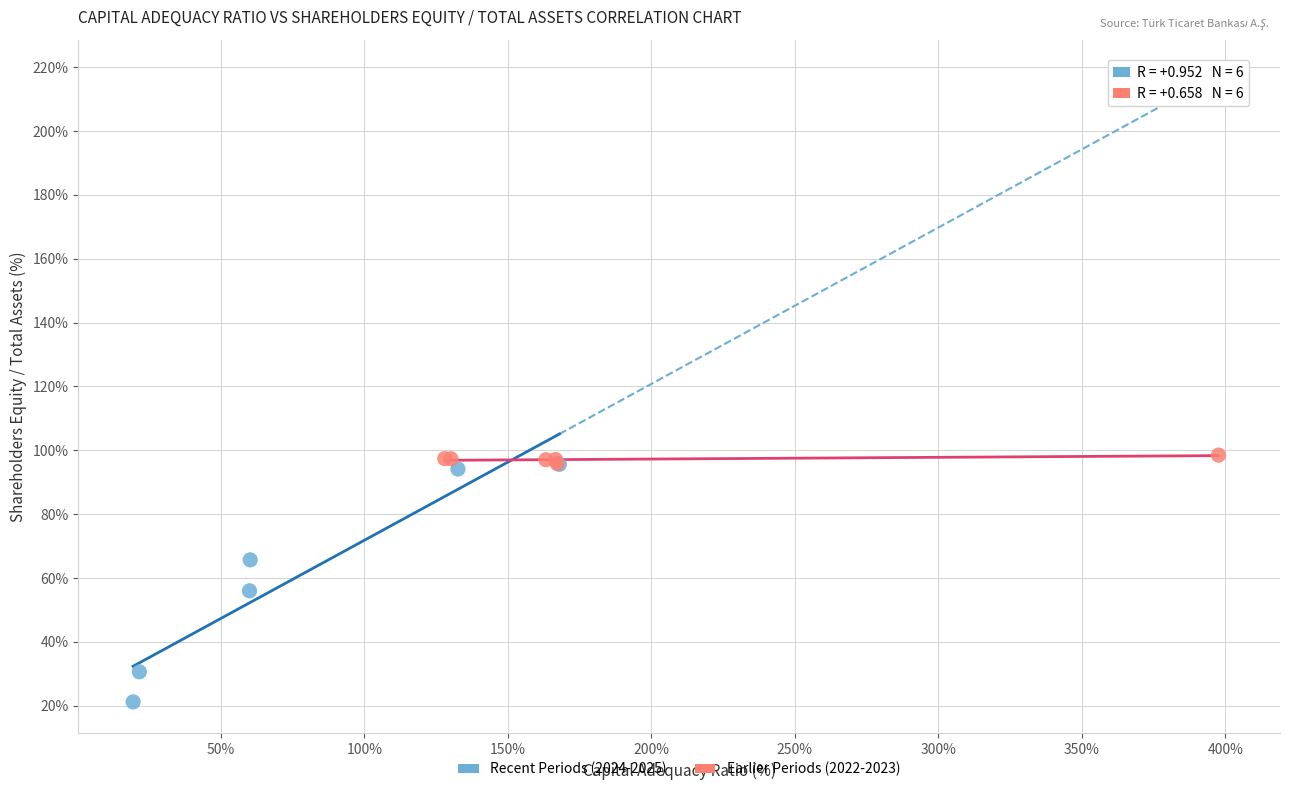

Which series reaches the minimum Y coordinate?

Recent Periods (2024-2025)